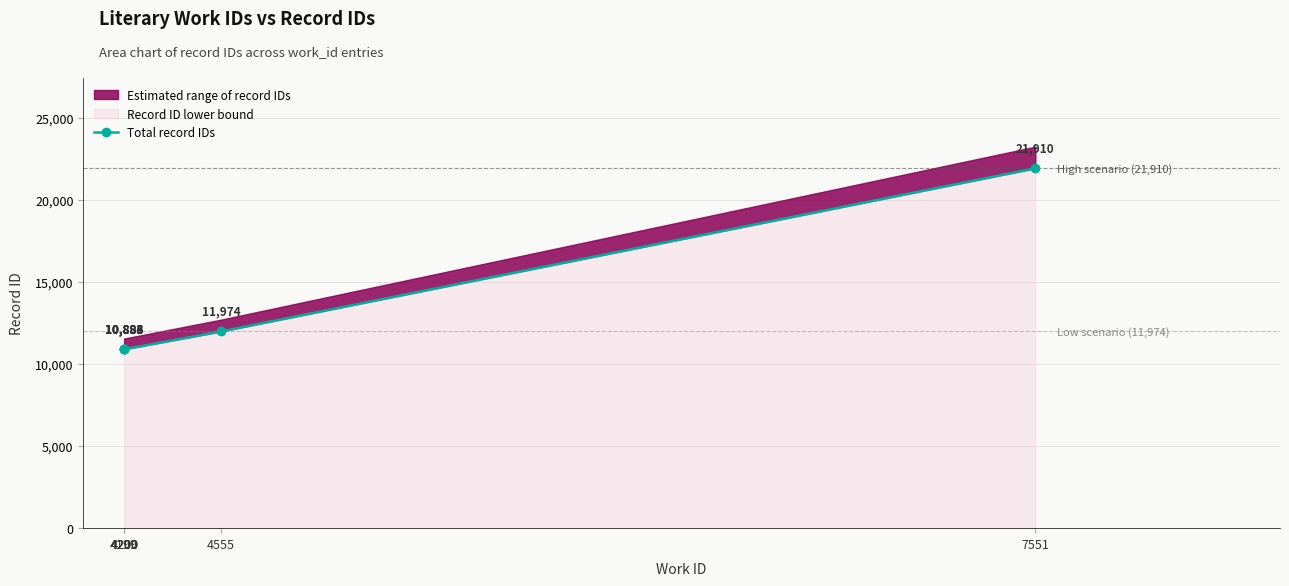

Rank the categories by value from lowest to highest.

4199, 4200, 4200, 4200, 4555, 7551